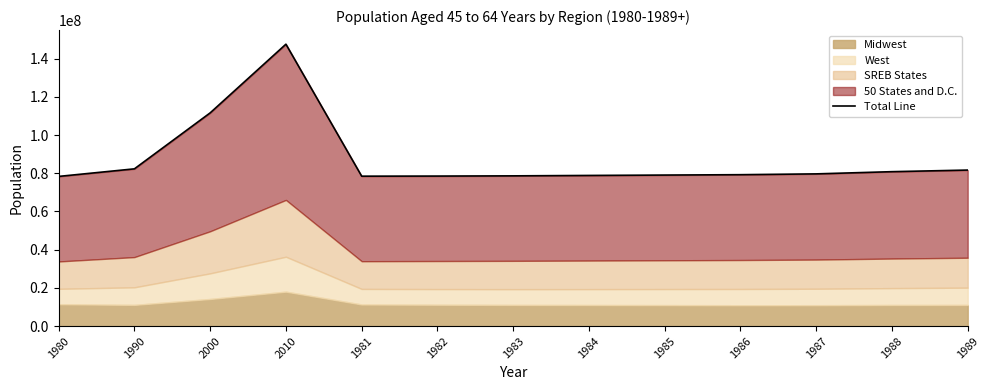

How many interior local peaks (higher than both neighbors) does the data have?

1